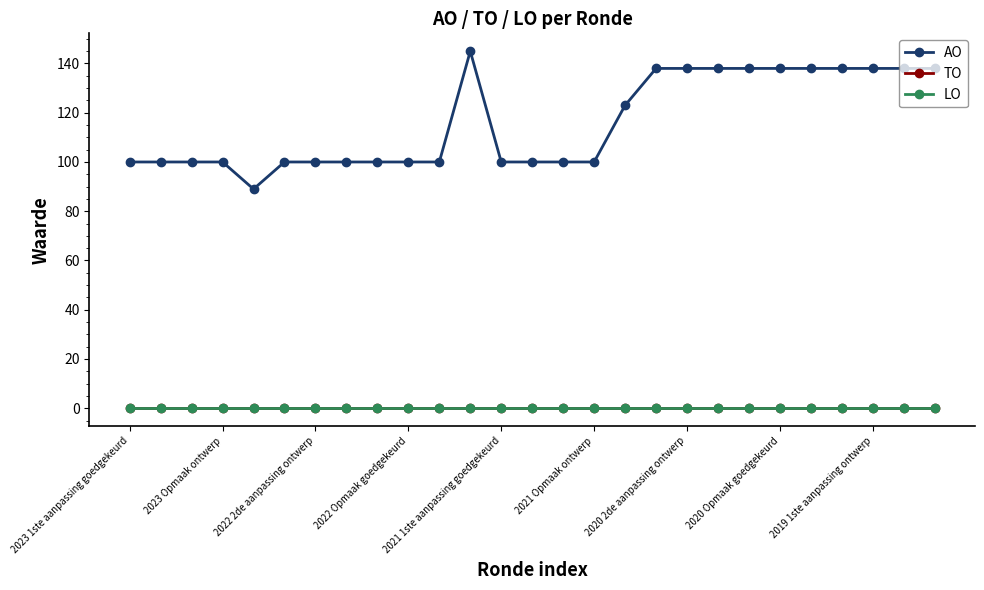

How many lines are shown in the chart?

3